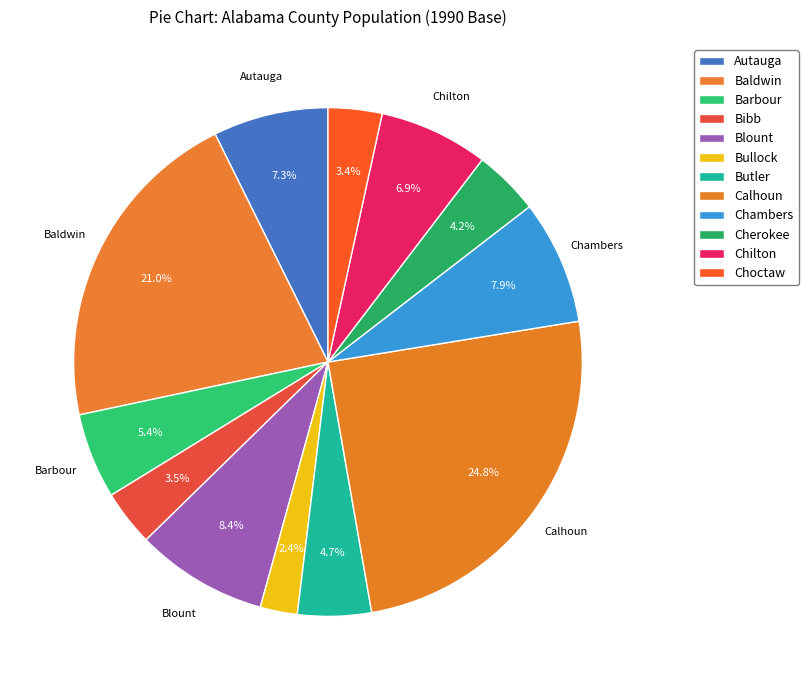

Which has a higher value, Calhoun or Chambers?

Calhoun